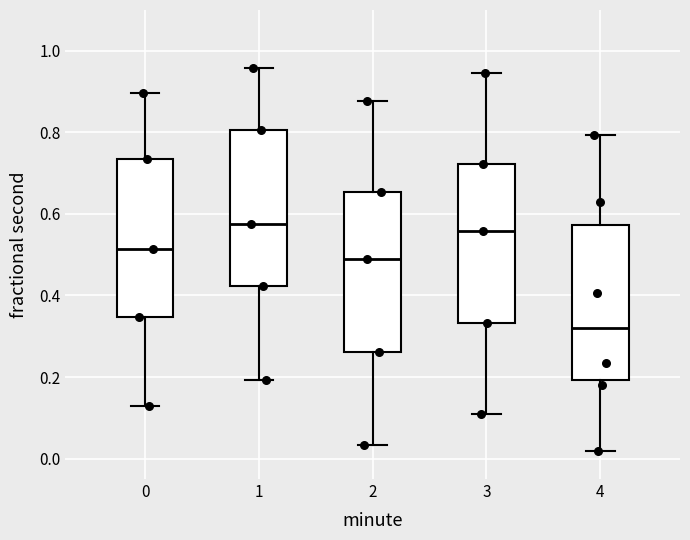

Reading left to right, read every box against the y-axis: the position of its median line, the range the box covers, and the ends of its whiskers. The values are not printed on the chart, so give them approximately, as read against the axis.

0: median 0.52, box 0.34 to 0.74, whiskers 0.12 to 0.90
1: median 0.58, box 0.42 to 0.80, whiskers 0.20 to 0.96
2: median 0.48, box 0.26 to 0.66, whiskers 0.04 to 0.88
3: median 0.56, box 0.34 to 0.72, whiskers 0.12 to 0.94
4: median 0.32, box 0.20 to 0.58, whiskers 0.02 to 0.80